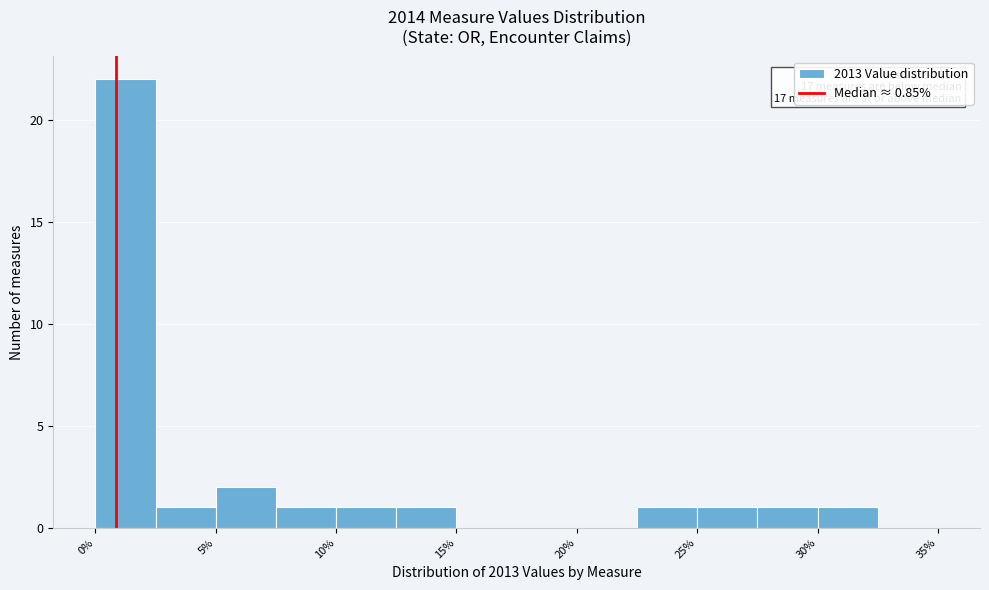

Over which range of the x-axis is the bar tallest?

0.0 to 2.5